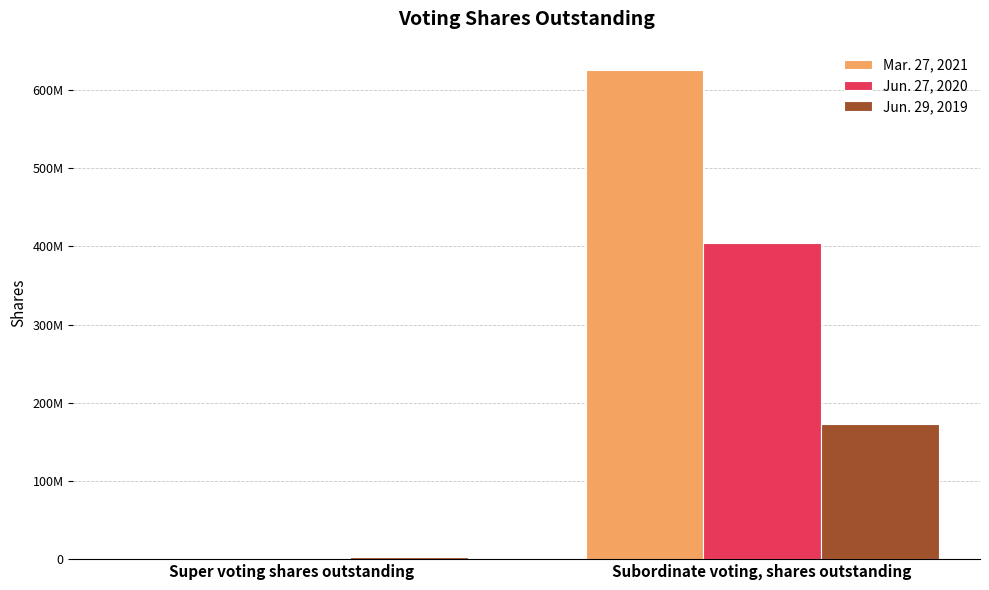

What are all the series names shown in the legend?

Mar. 27, 2021, Jun. 27, 2020, Jun. 29, 2019